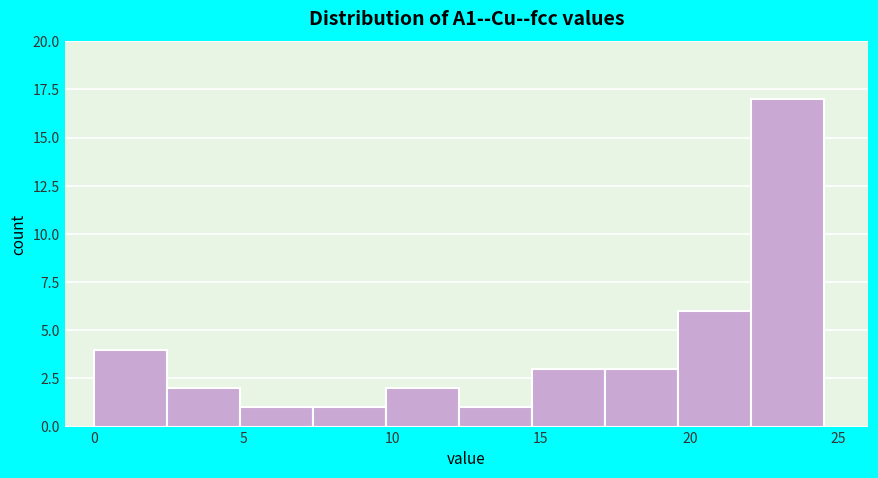

Which range on the x-axis has the tallest bar?

22.0 to 24.5